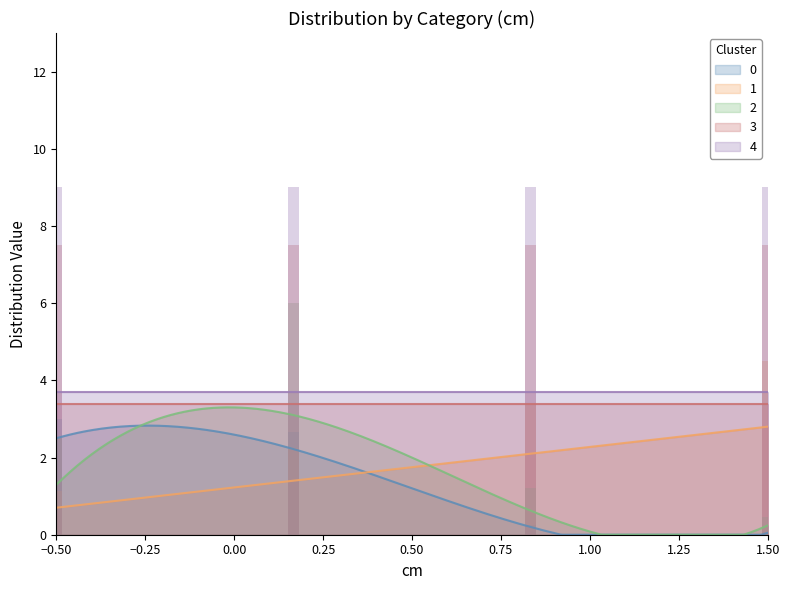

True or false: 4 and 2 intersect in this chart.

False